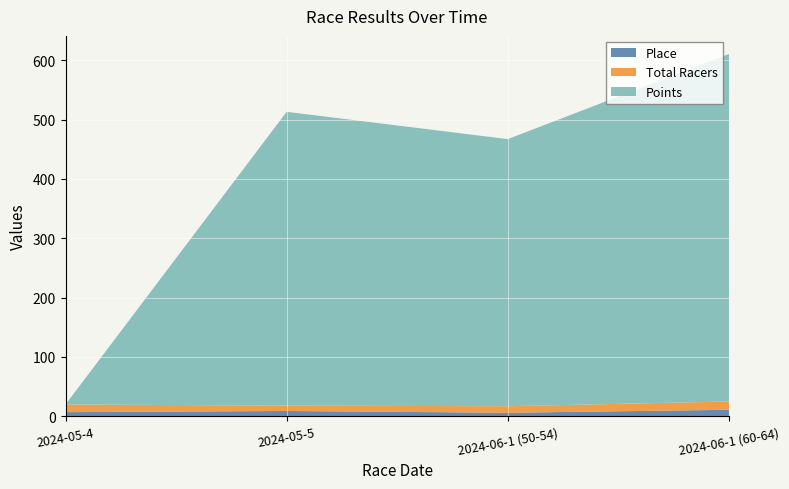

Reading right to left, transcribe all the data shown in this chart.

Place: 2024-06-1 (60-64)=11.0	2024-06-1 (50-54)=6.0	2024-05-5=9.0	2024-05-4=7.0
Total Racers: 2024-06-1 (60-64)=14.0	2024-06-1 (50-54)=11.0	2024-05-5=9.0	2024-05-4=13.0
Points: 2024-06-1 (60-64)=585.4	2024-06-1 (50-54)=450.0	2024-05-5=495.0	2024-05-4=0.0